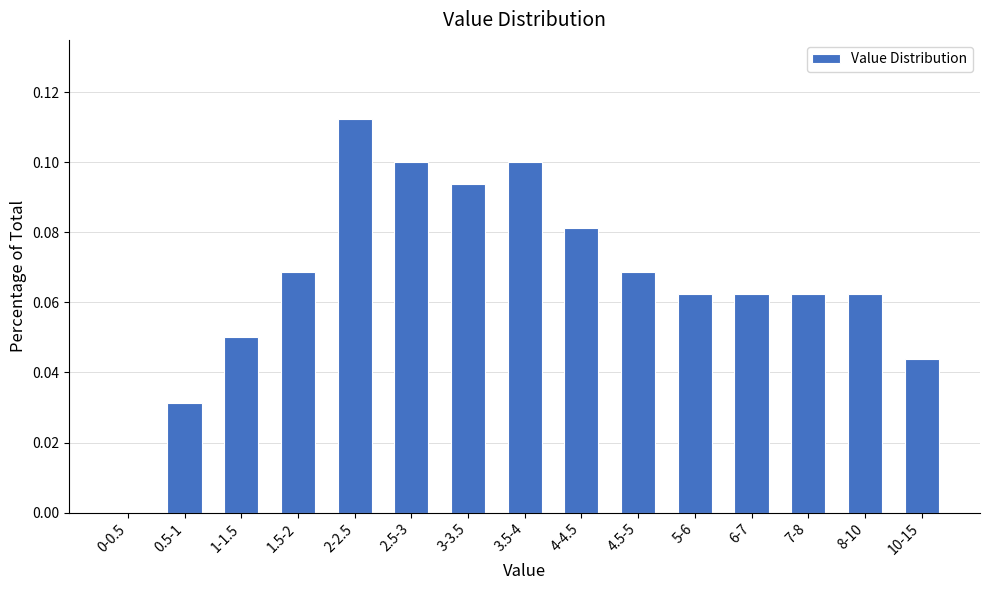

Which label corresponds to the largest value in the chart?

2-2.5